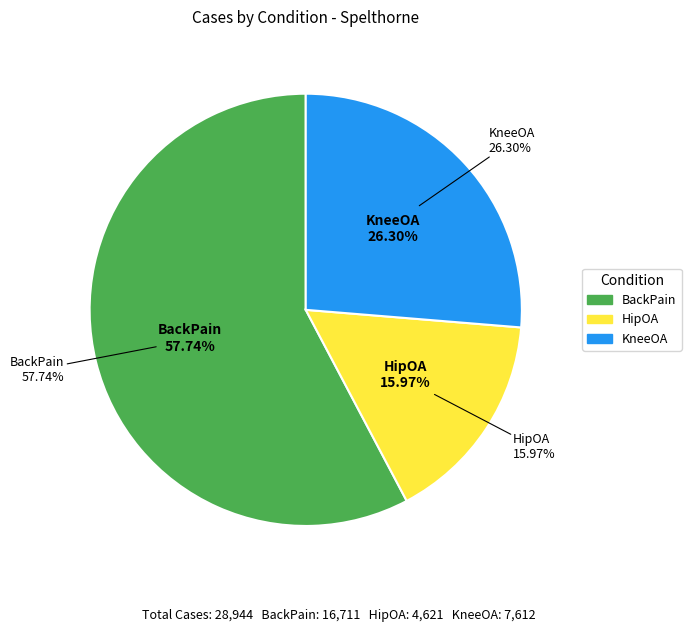

What is the ratio of the value at BackPain to the value at KneeOA?

2.2